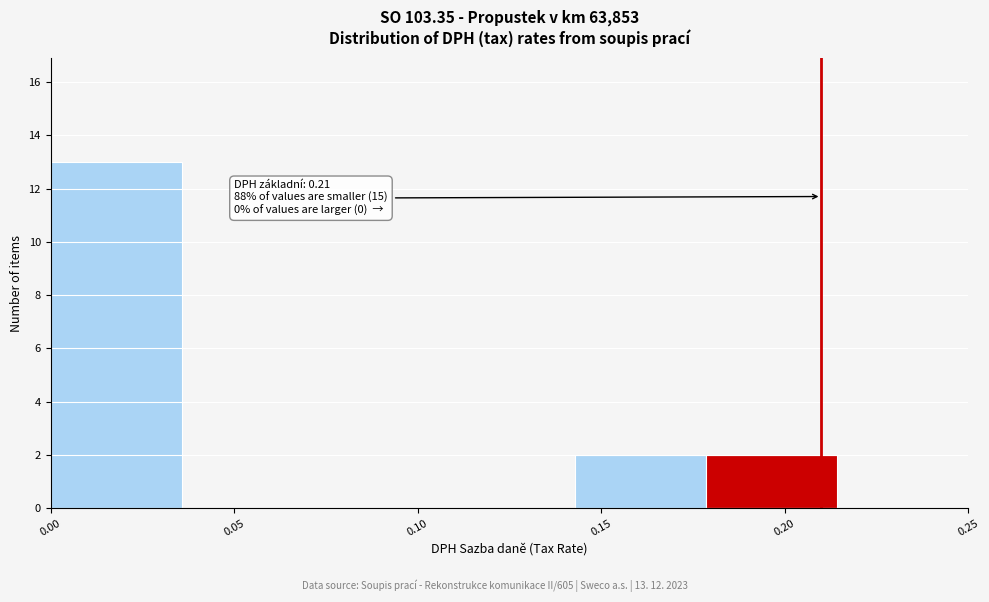

Over which range of the x-axis is the bar tallest?

0.000 to 0.035